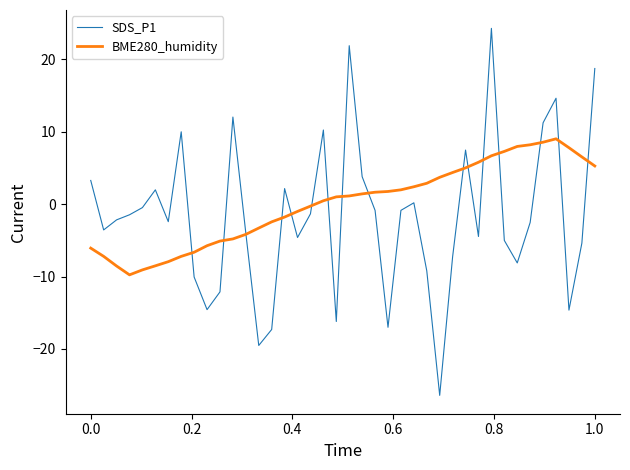

What is the highest value of the BME280_humidity series?

9.0